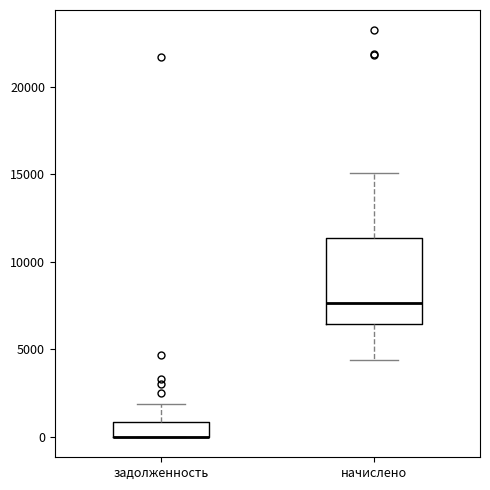

Reading left to right, transcribe this box plot: for each box, give where its median line is, the range the box spans, and where its two whiskers end, as read against the y-axis. The values are not printed on the chart, so give them approximately, as read against the axis.

задолженность: median 0 (drawn on the box's lower edge), box 0 to 1000, whiskers 0 to 2000
начислено: median 7500, box 6500 to 11500, whiskers 4500 to 15000